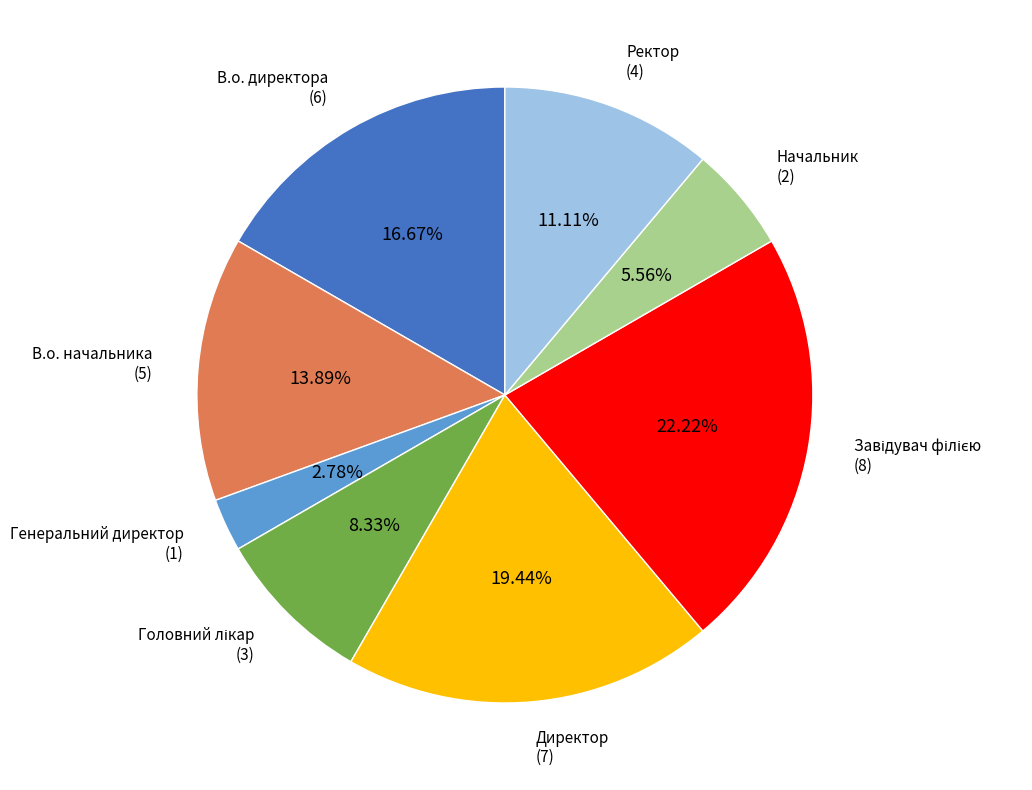

Does any single category account for the majority?

No